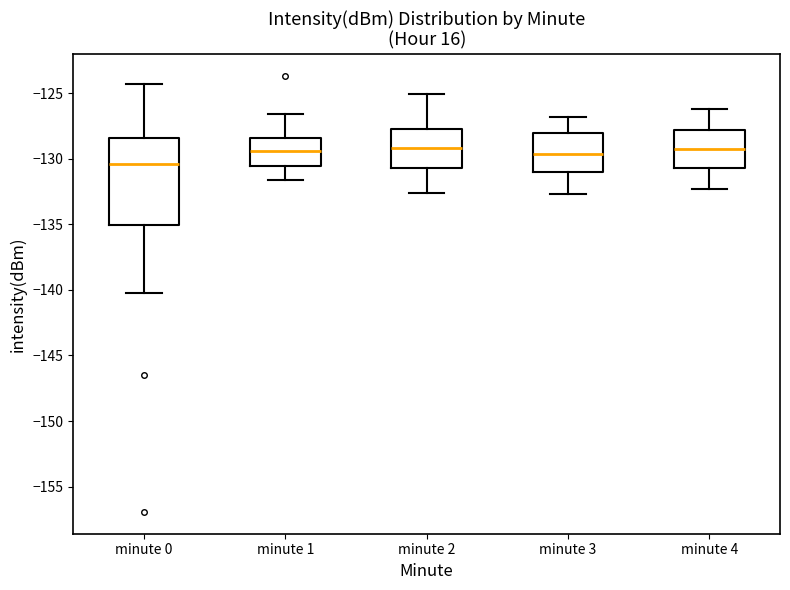

Reading left to right, read every box against the y-axis: the position of its median line, the range the box covers, and the ends of its whiskers. The values are not printed on the chart, so give them approximately, as read against the axis.

minute 0: median -130.5, box -135.0 to -128.5, whiskers -140.0 to -124.5
minute 1: median -129.5, box -130.5 to -128.5, whiskers -131.5 to -126.5
minute 2: median -129.0, box -130.5 to -127.5, whiskers -132.5 to -125.0
minute 3: median -129.5, box -131.0 to -128.0, whiskers -132.5 to -127.0
minute 4: median -129.0, box -130.5 to -128.0, whiskers -132.5 to -126.0